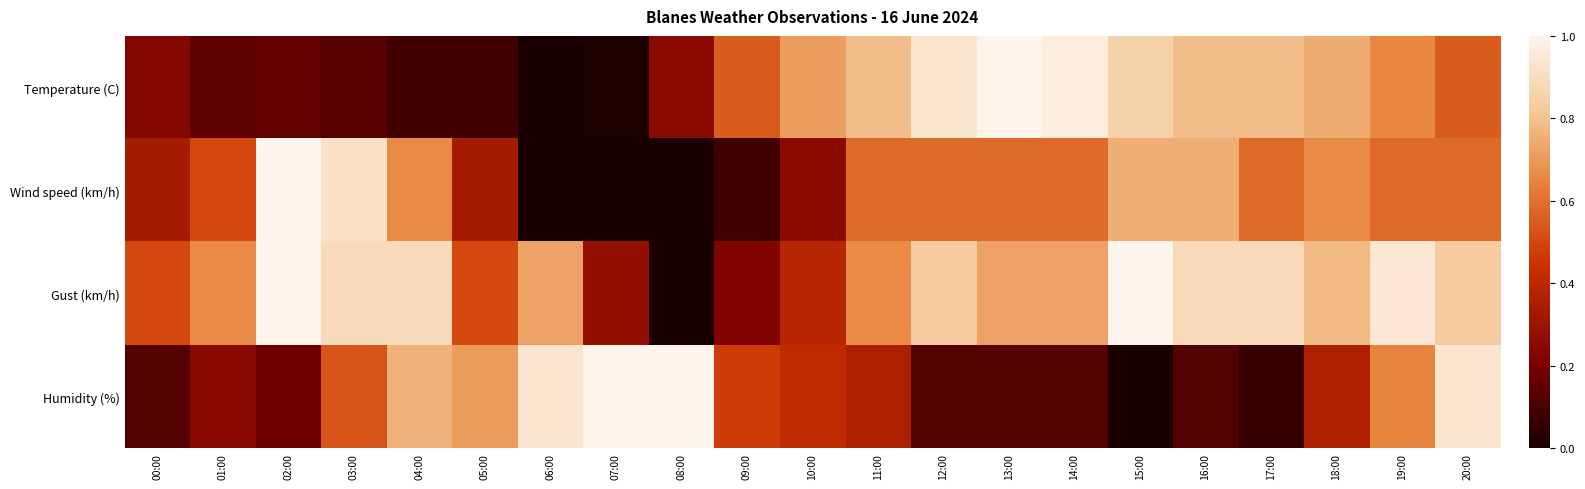

Reading left to right, what are all the values shown in this chart?

Temperature (C): 00:00=0.2	01:00=0.1	02:00=0.2	03:00=0.1	04:00=0.1	05:00=0.1	06:00=0.0	07:00=0.0	08:00=0.3	09:00=0.5	10:00=0.7	11:00=0.8	12:00=0.9	13:00=1.0	14:00=1.0	15:00=0.9	16:00=0.8	17:00=0.8	18:00=0.7	19:00=0.7	20:00=0.5
Wind speed (km/h): 00:00=0.3	01:00=0.5	02:00=1.0	03:00=0.9	04:00=0.7	05:00=0.3	06:00=0.0	07:00=0.0	08:00=0.0	09:00=0.1	10:00=0.2	11:00=0.6	12:00=0.6	13:00=0.6	14:00=0.6	15:00=0.8	16:00=0.8	17:00=0.6	18:00=0.7	19:00=0.6	20:00=0.6
Gust (km/h): 00:00=0.5	01:00=0.7	02:00=1.0	03:00=0.9	04:00=0.9	05:00=0.5	06:00=0.7	07:00=0.3	08:00=0.0	09:00=0.2	10:00=0.4	11:00=0.7	12:00=0.8	13:00=0.7	14:00=0.7	15:00=1.0	16:00=0.9	17:00=0.9	18:00=0.8	19:00=0.9	20:00=0.8
Humidity (%): 00:00=0.1	01:00=0.2	02:00=0.2	03:00=0.5	04:00=0.8	05:00=0.7	06:00=0.9	07:00=1.0	08:00=1.0	09:00=0.5	10:00=0.4	11:00=0.4	12:00=0.1	13:00=0.1	14:00=0.1	15:00=0.0	16:00=0.1	17:00=0.1	18:00=0.4	19:00=0.6	20:00=0.9